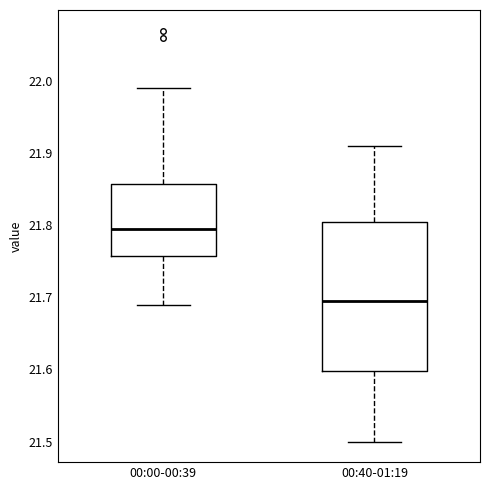

Reading left to right, transcribe this box plot: for each box, give where its median line is, the range the box spans, and where its two whiskers end, as read against the y-axis. The values are not printed on the chart, so give them approximately, as read against the axis.

00:00-00:39: median 21.80, box 21.76 to 21.86, whiskers 21.69 to 21.99
00:40-01:19: median 21.70, box 21.60 to 21.81, whiskers 21.50 to 21.91